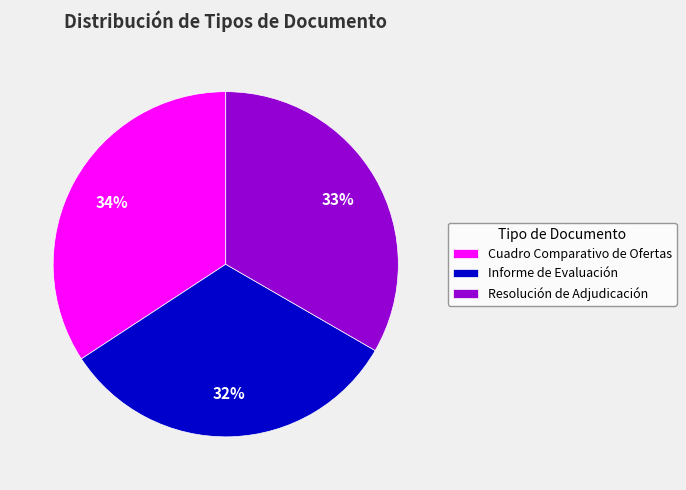

Which slice is the smallest?

Informe de Evaluación